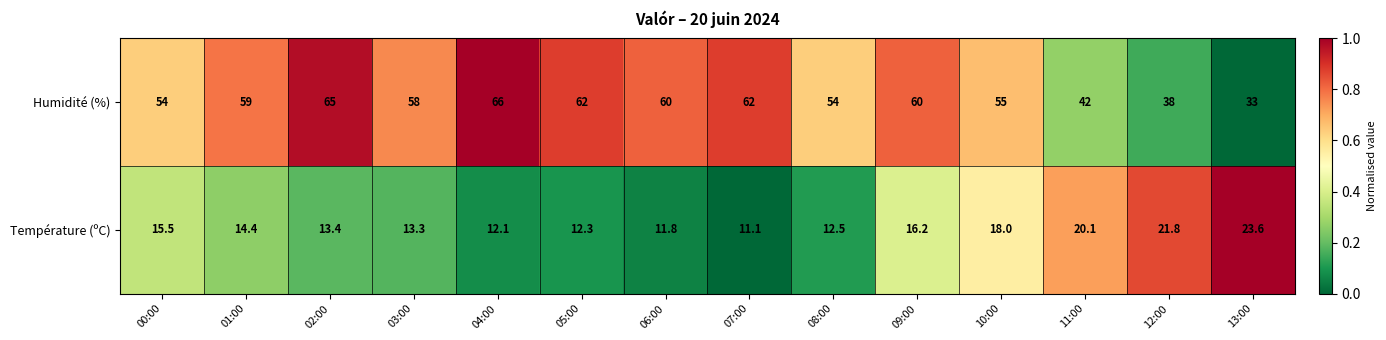

What is the total value across all series at 00:00?

69.5